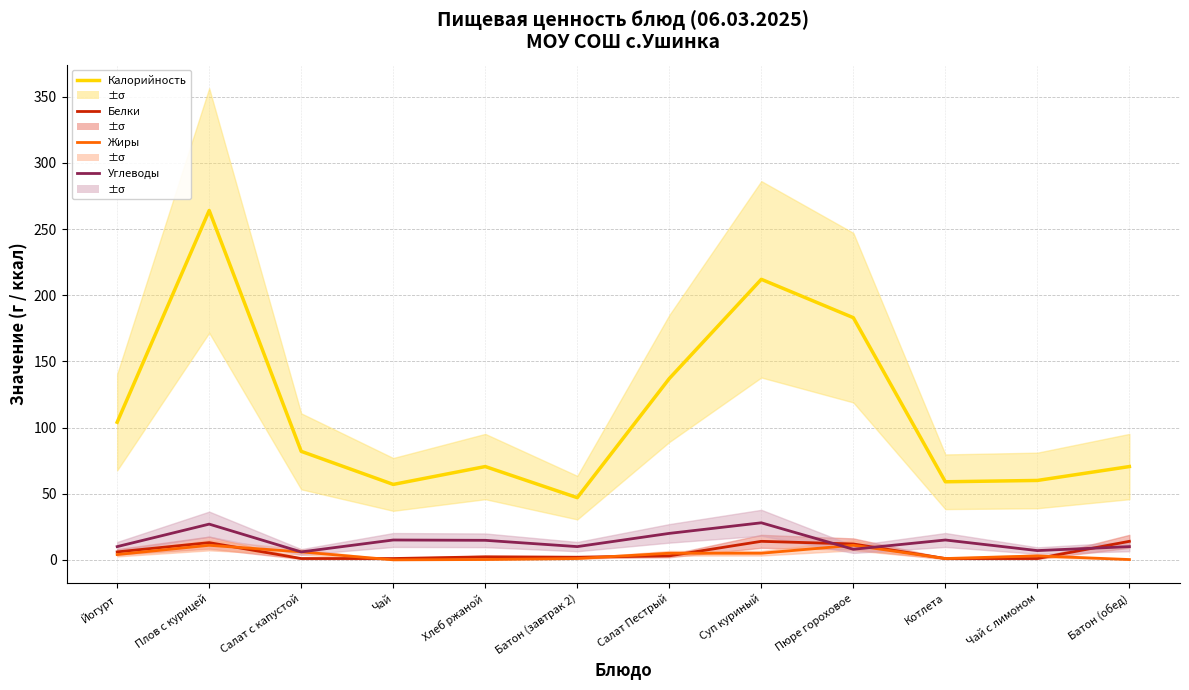

Which category has the lowest value in the Жиры series?

Чай